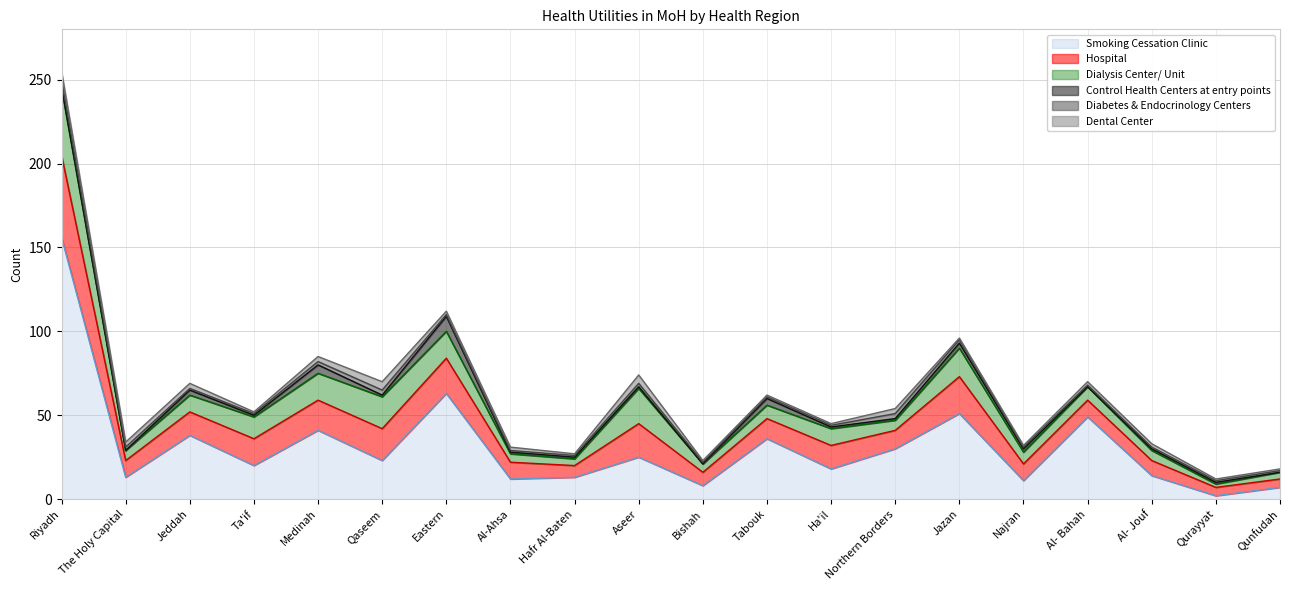

What is the difference between the maximum and minimum values in the Diabetes & Endocrinology Centers series?

3